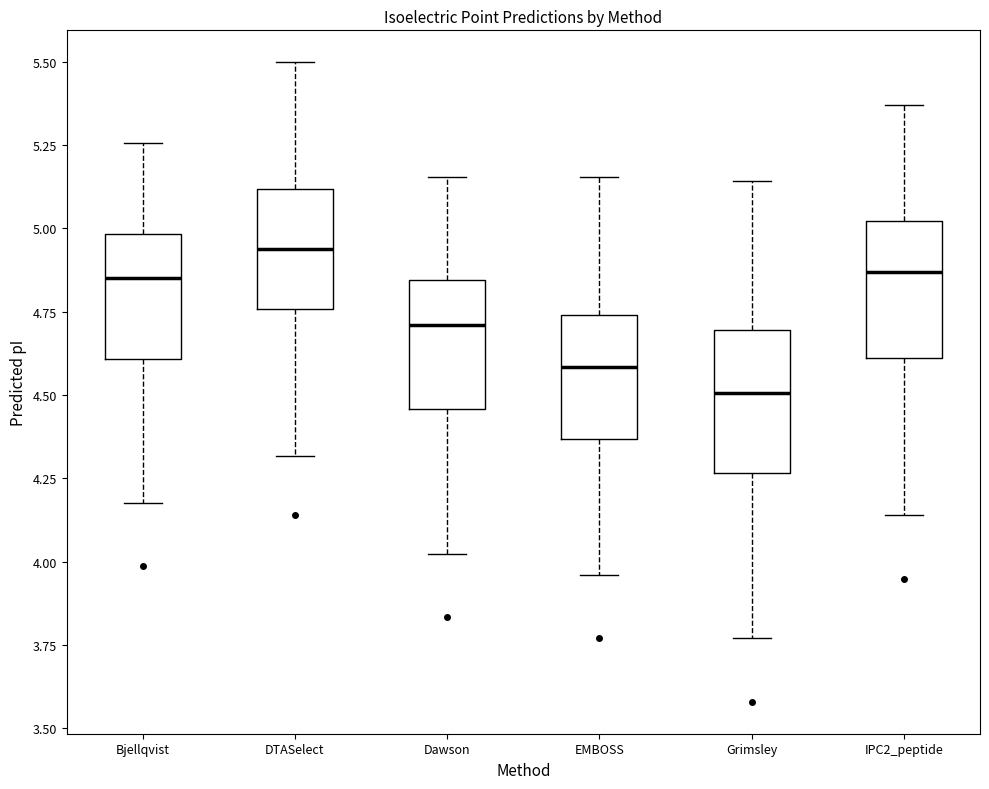

Where does the lower whisker of the box for EMBOSS end on the y-axis? The values are not printed on the chart, so give them approximately, as read against the axis.

3.95